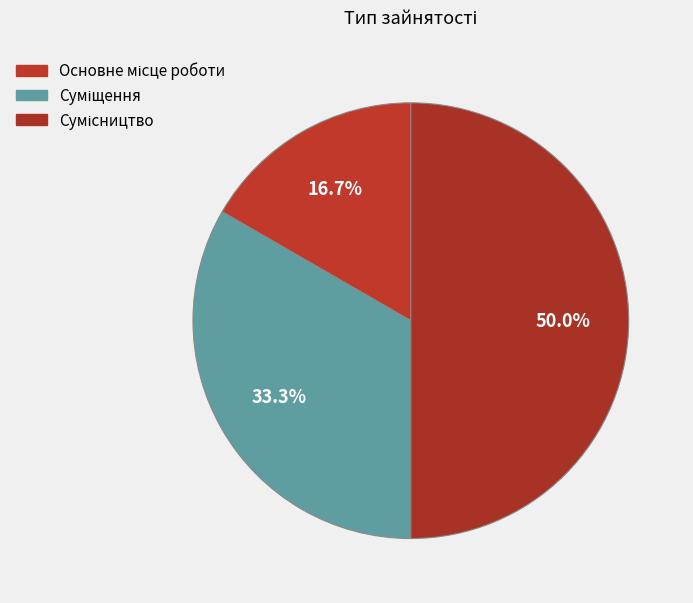

Count the number of slices in the pie.

3